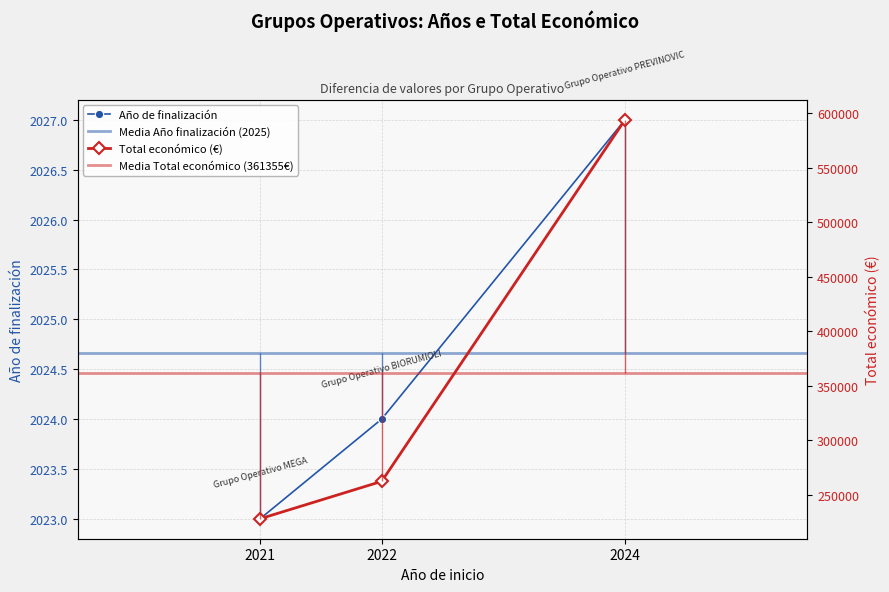

Which series has the widest spread of values?

Total económico